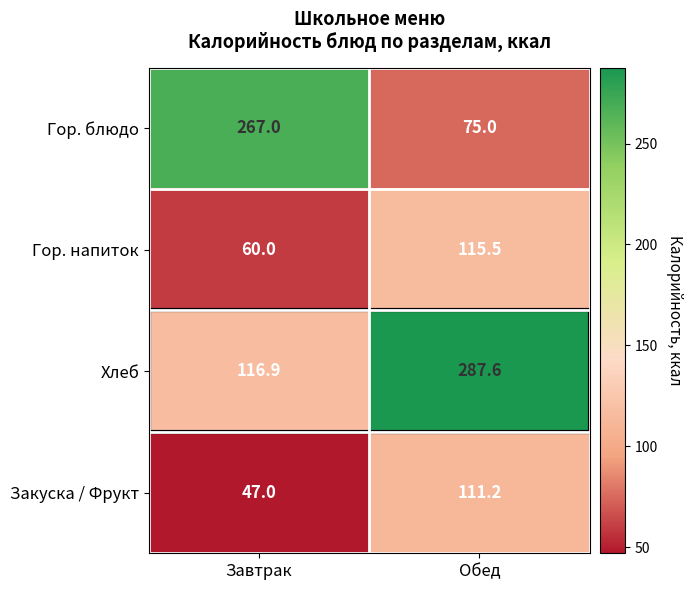

What is the total value across all series at Завтрак?

490.9